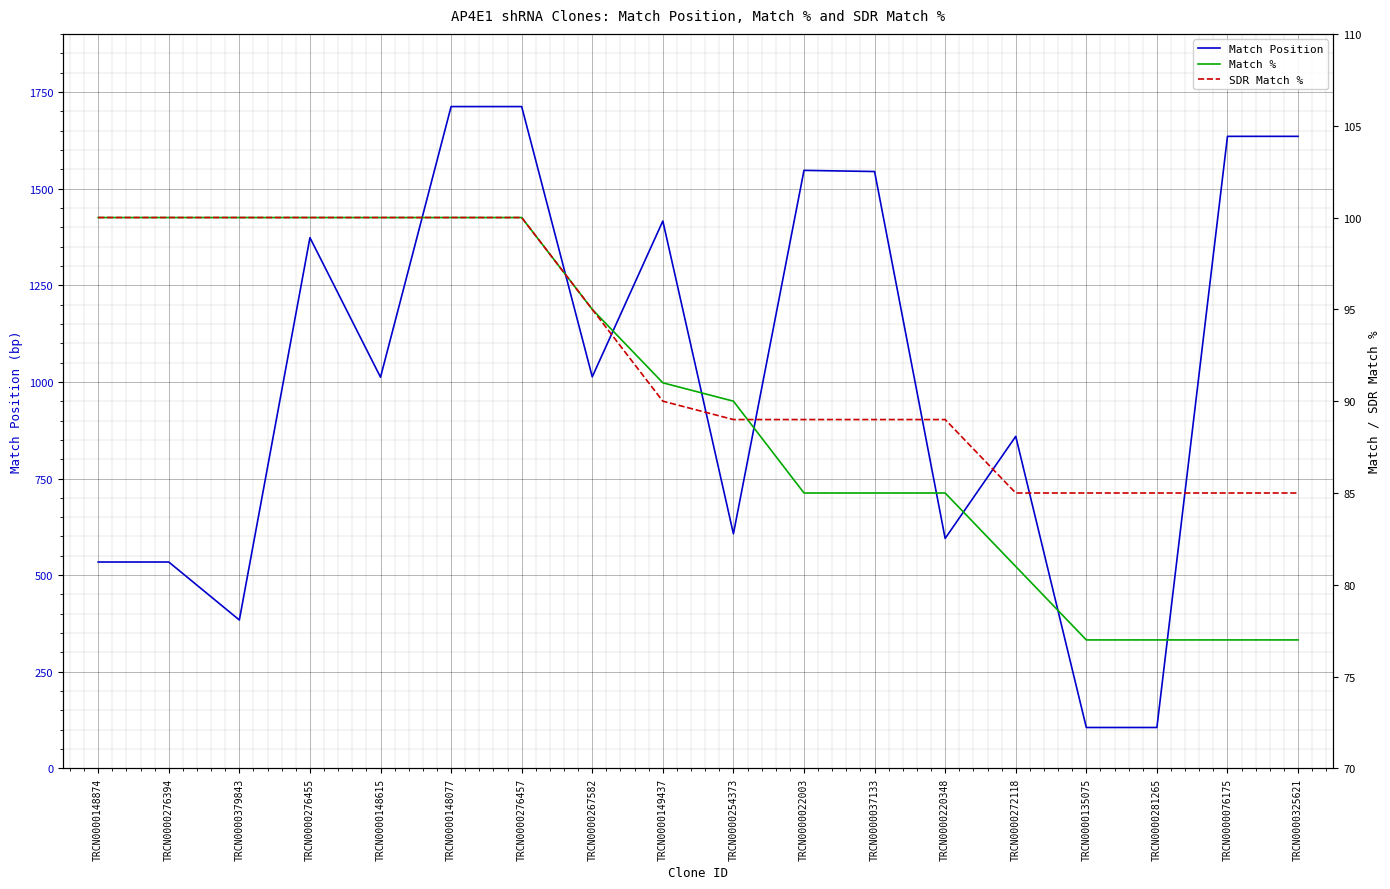

At which label does SDR Match % reach its peak?

TRCN0000148874